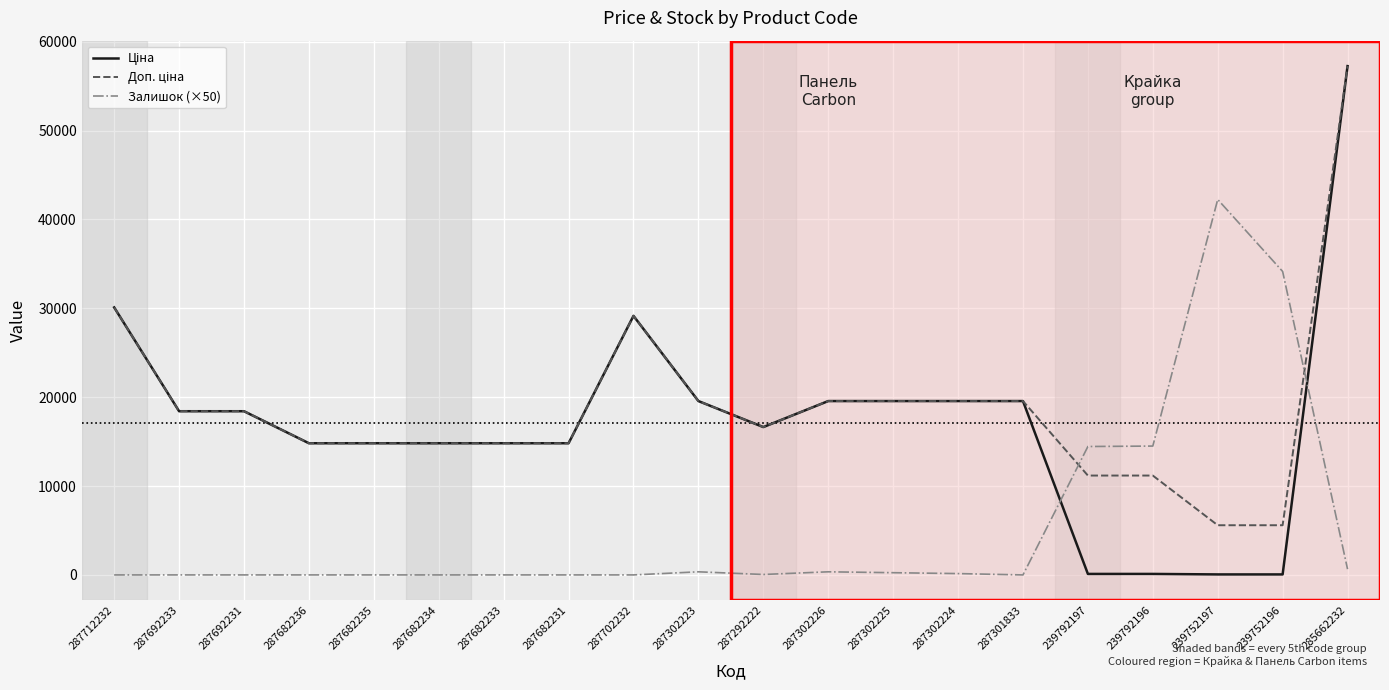

At which category is the sum across all series the highest?

285662232